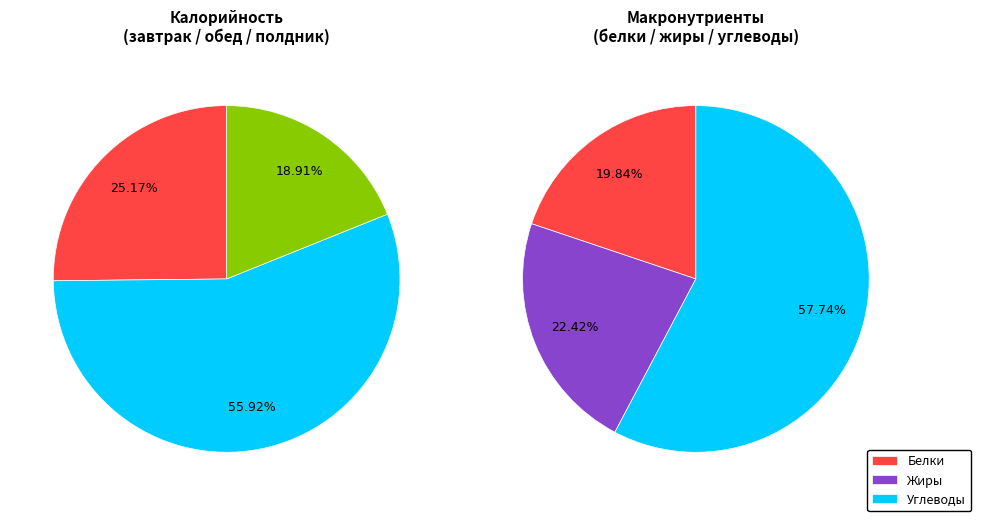

True or false: Завтрак accounts for 18% of the total.

False